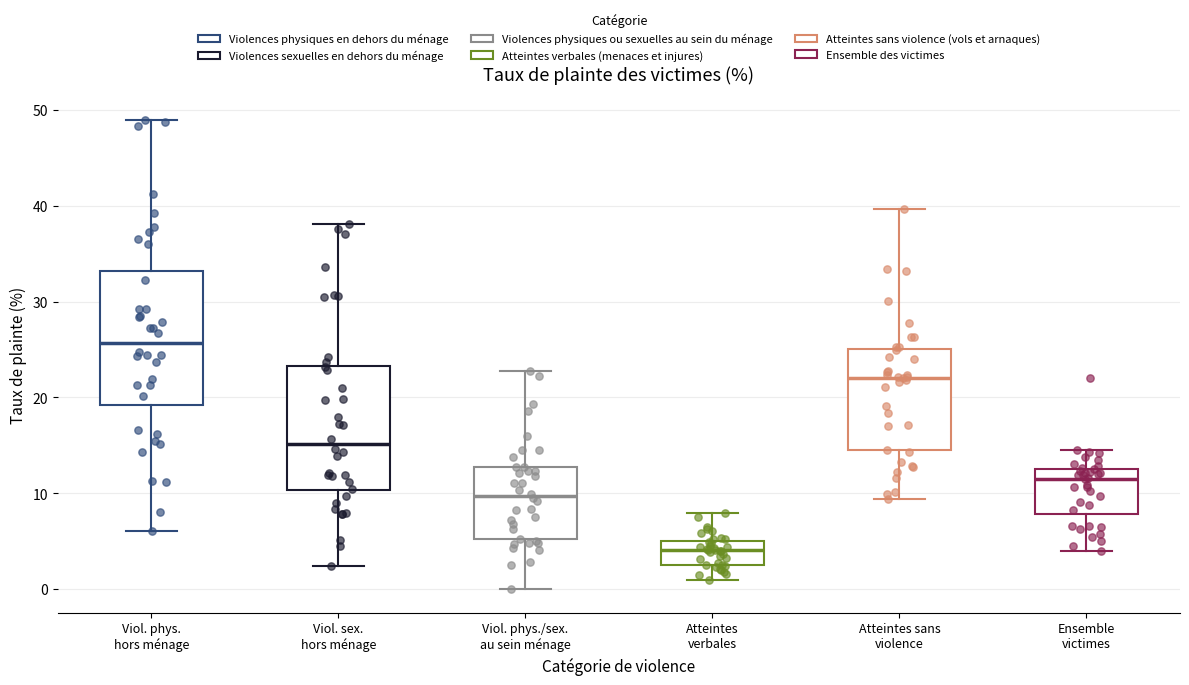

Reading left to right, transcribe this box plot: for each box, give where its median line is, the range the box spans, and where its two whiskers end, as read against the y-axis. The values are not printed on the chart, so give them approximately, as read against the axis.

Viol. phys. hors ménage: median 26, box 19 to 33, whiskers 6 to 49
Viol. sex. hors ménage: median 15, box 10 to 23, whiskers 2 to 38
Viol. phys./sex. au sein ménage: median 10, box 5 to 13, whiskers 0 to 23
Atteintes verbales: median 4, box 3 to 5, whiskers 1 to 8
Atteintes sans violence: median 22, box 14 to 25, whiskers 9 to 40
Ensemble victimes: median 11, box 8 to 13, whiskers 4 to 15